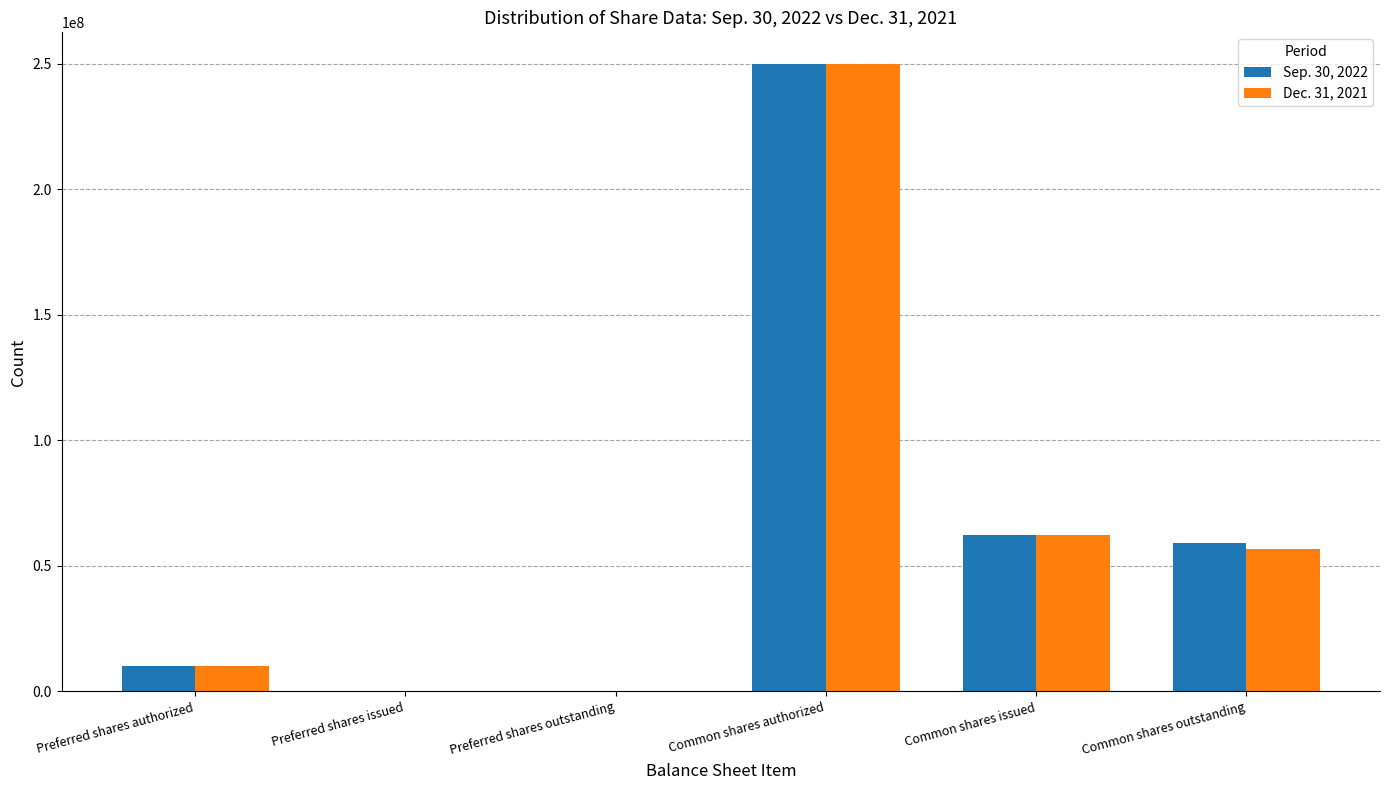

What is the greatest value displayed?

250000000